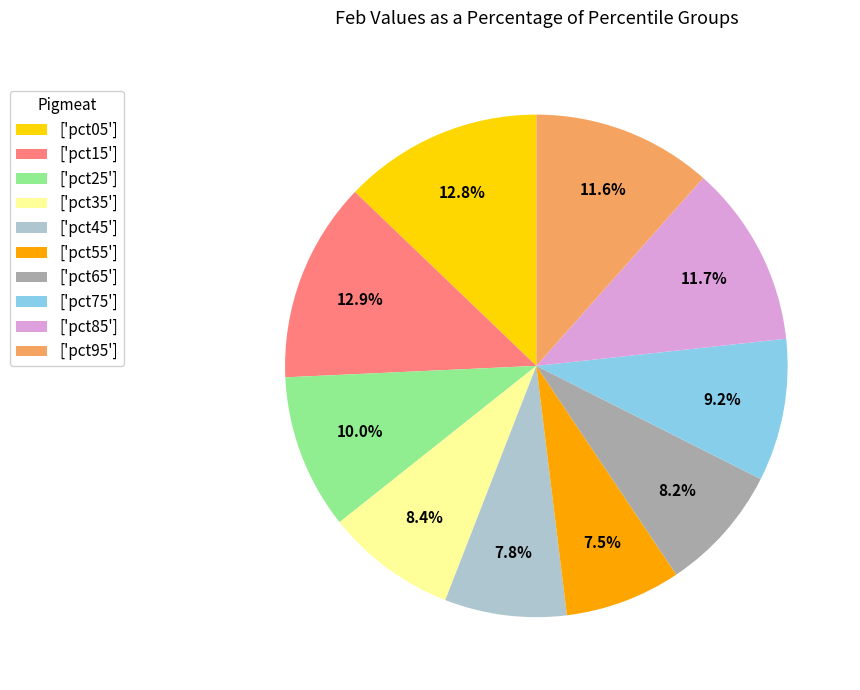

Between ['pct75'] and ['pct15'], which is larger?

['pct15']